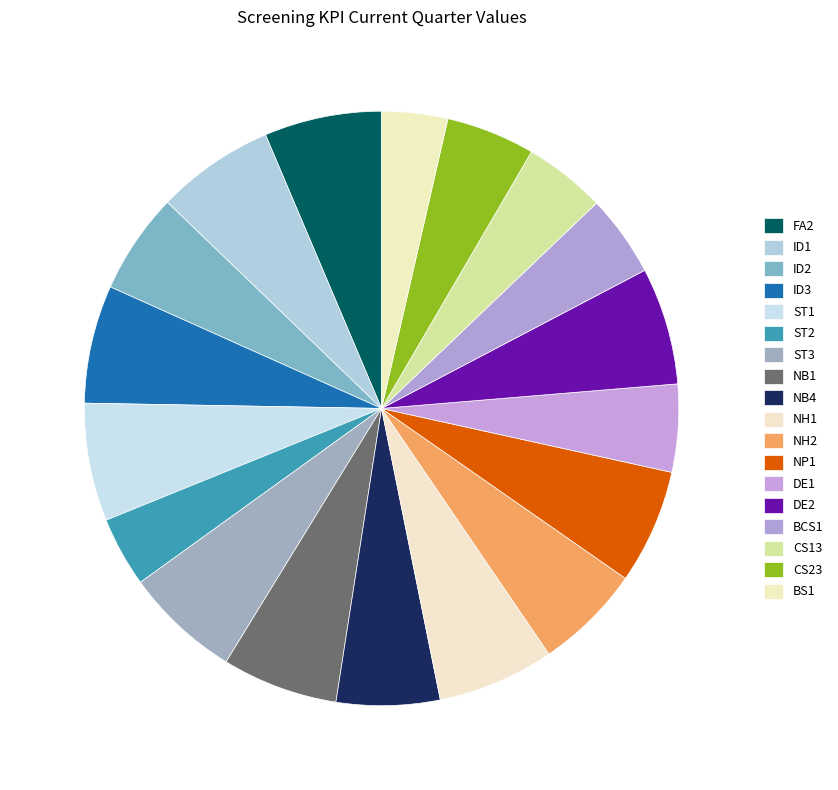

What is the total percentage of ST2 and ID3?

10.2%